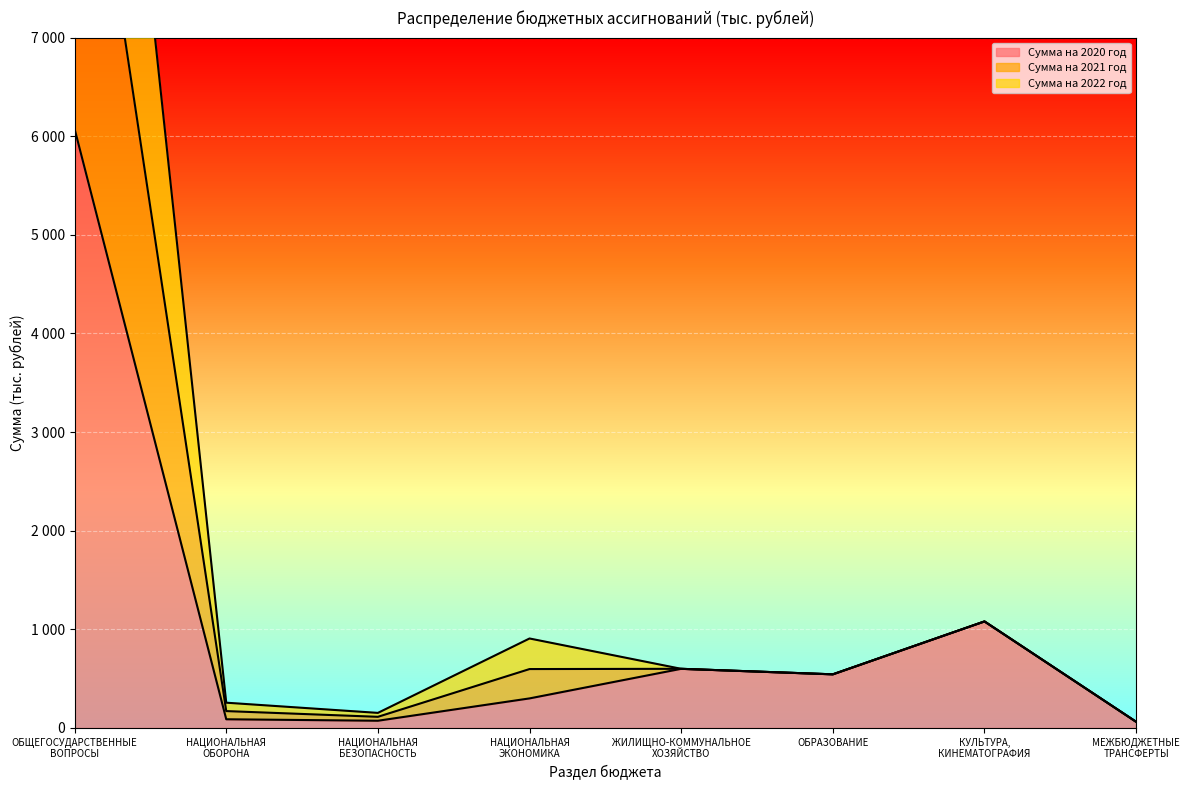

What is the difference between the Сумма на 2020 год values at КУЛЬТУРА,
КИНЕМАТОГРАФИЯ and НАЦИОНАЛЬНАЯ
ЭКОНОМИКА?

780.5